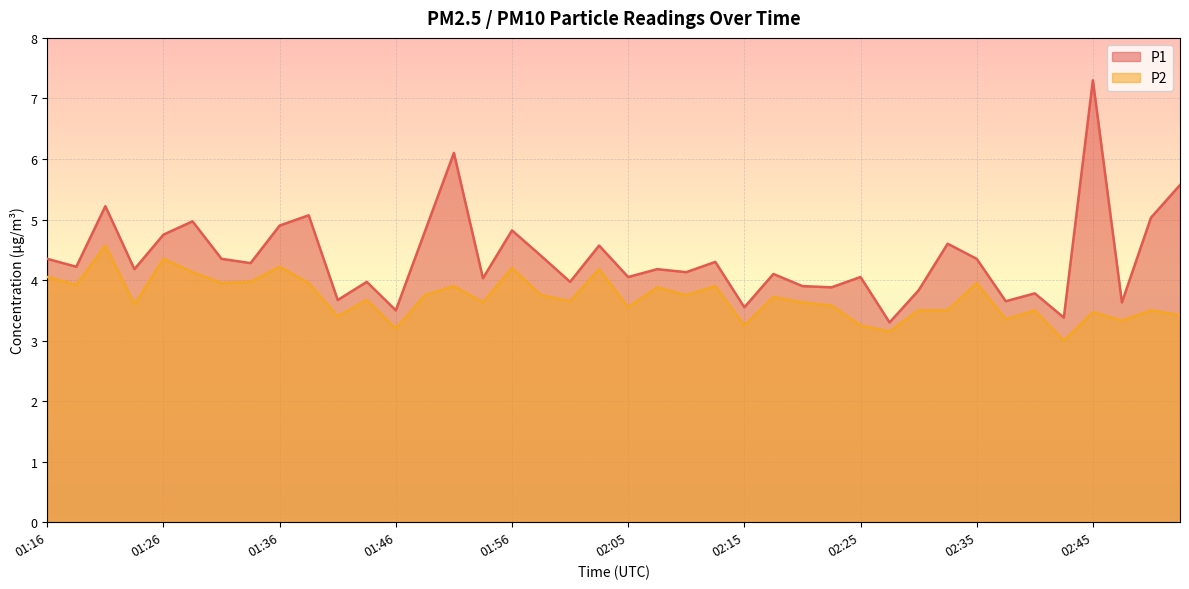

At which label does P2 reach its minimum?

02:42